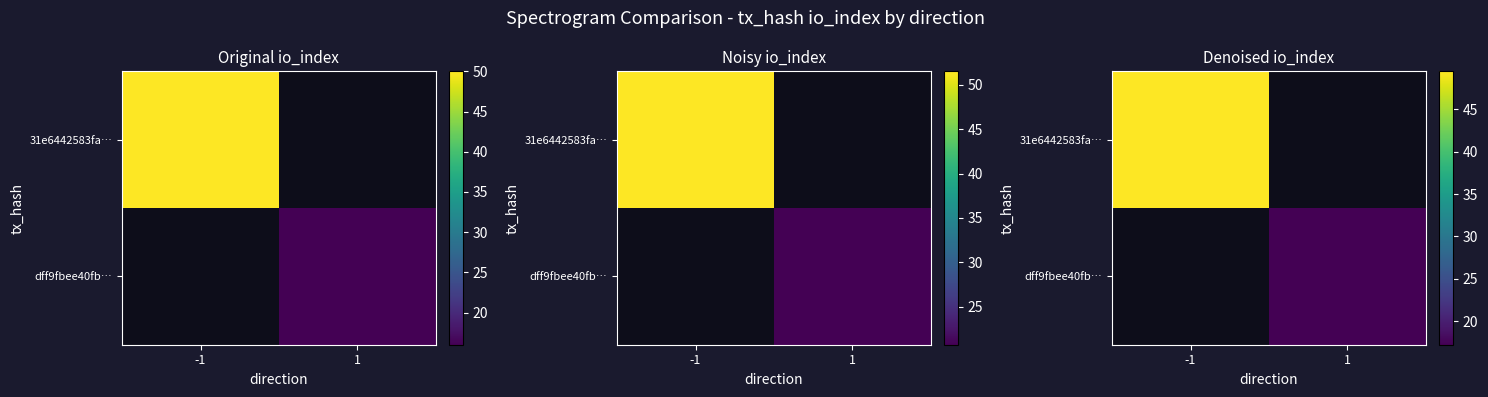

Where is 31e6442583fa… nearest to the value 49?

-1